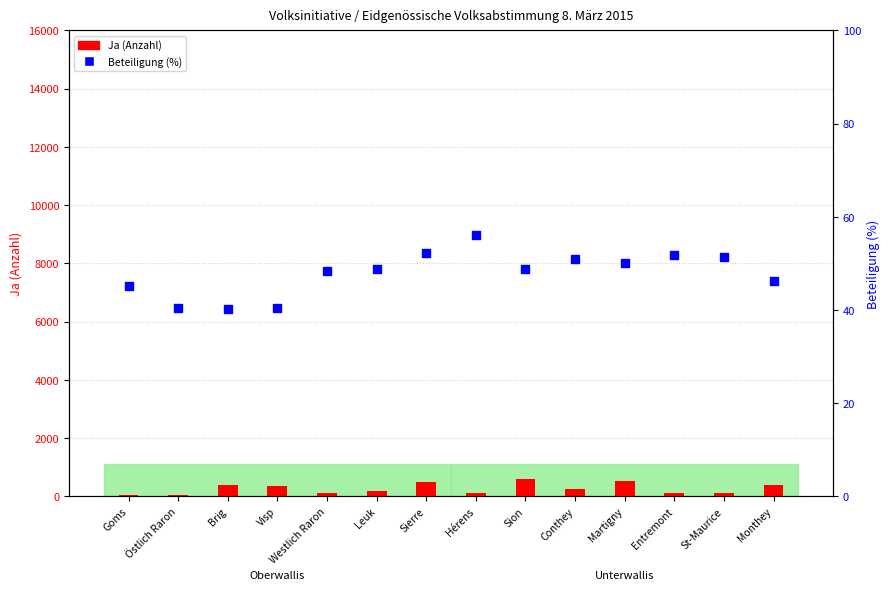

At how many categories does at least one series exceed 522?

1